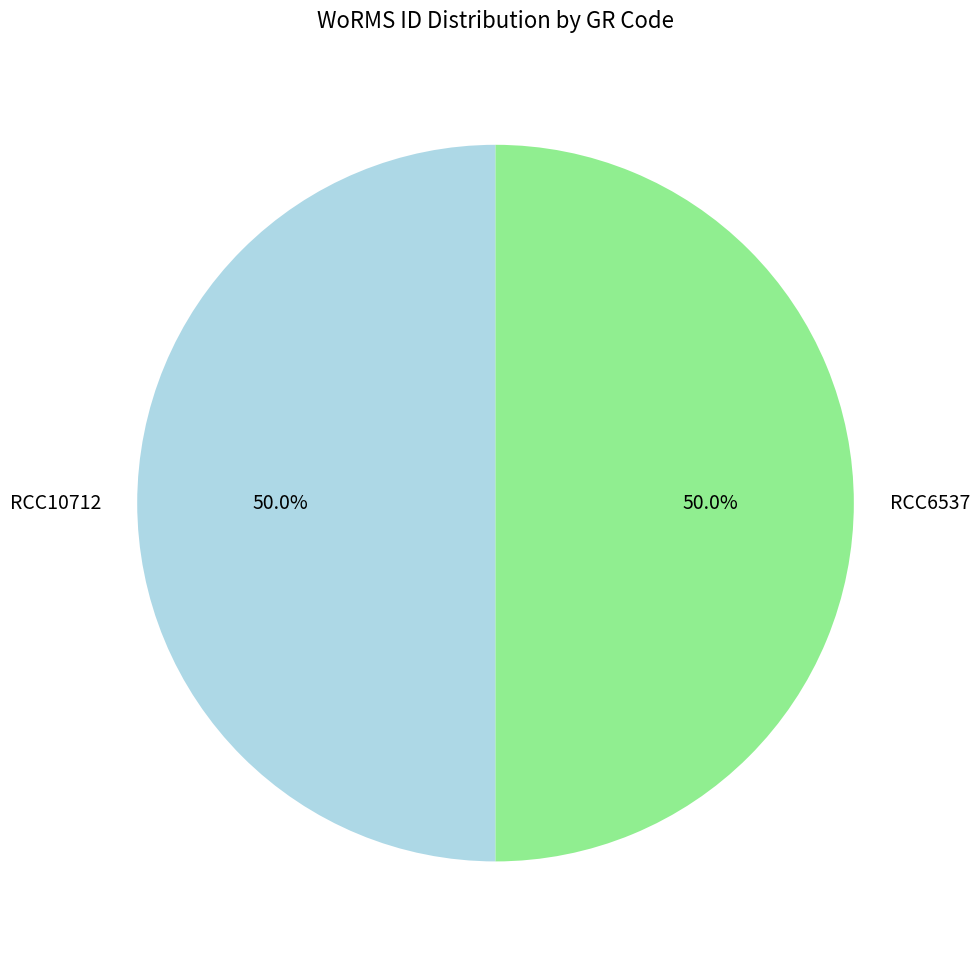

How much of the chart is everything except RCC10712?

50.0%